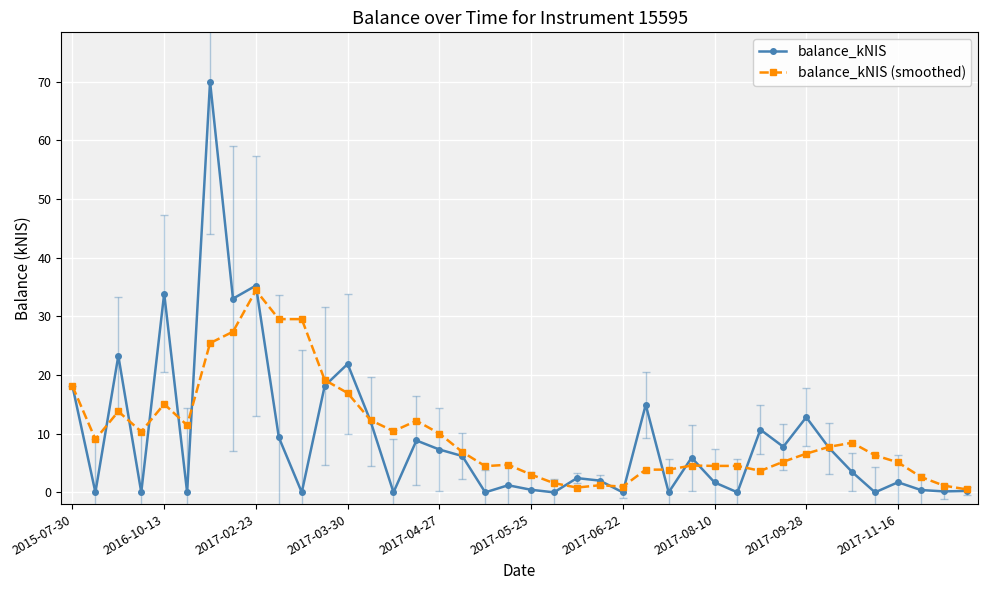

Which series has the largest range (max minus min)?

balance_kNIS